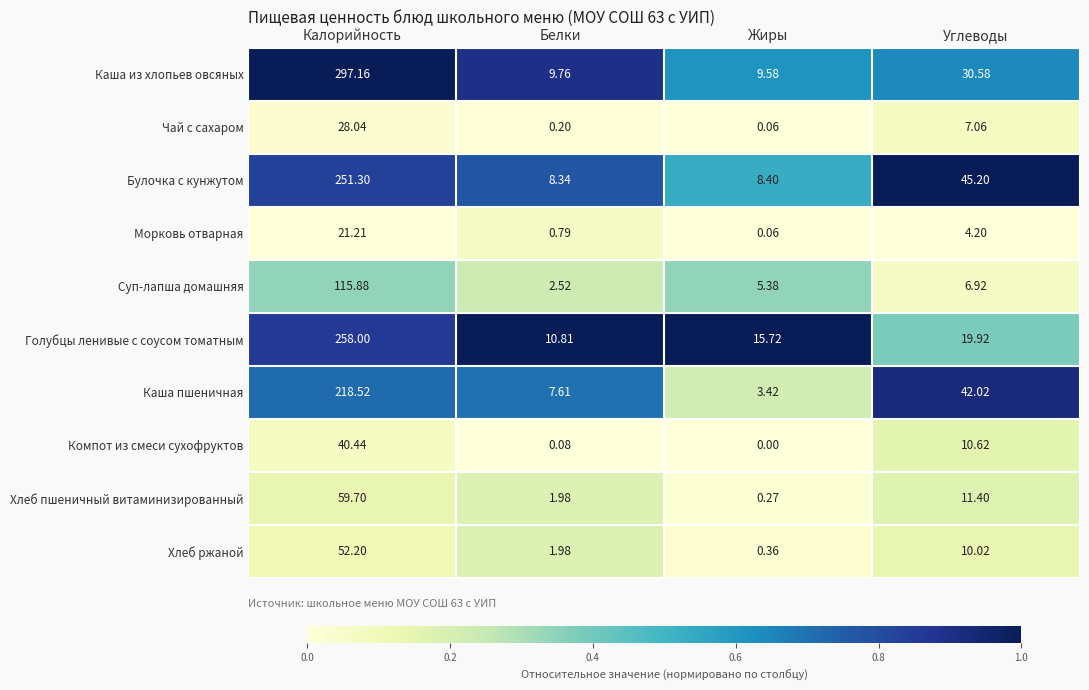

Where does the Компот из смеси сухофруктов series first go above 10?

Калорийность